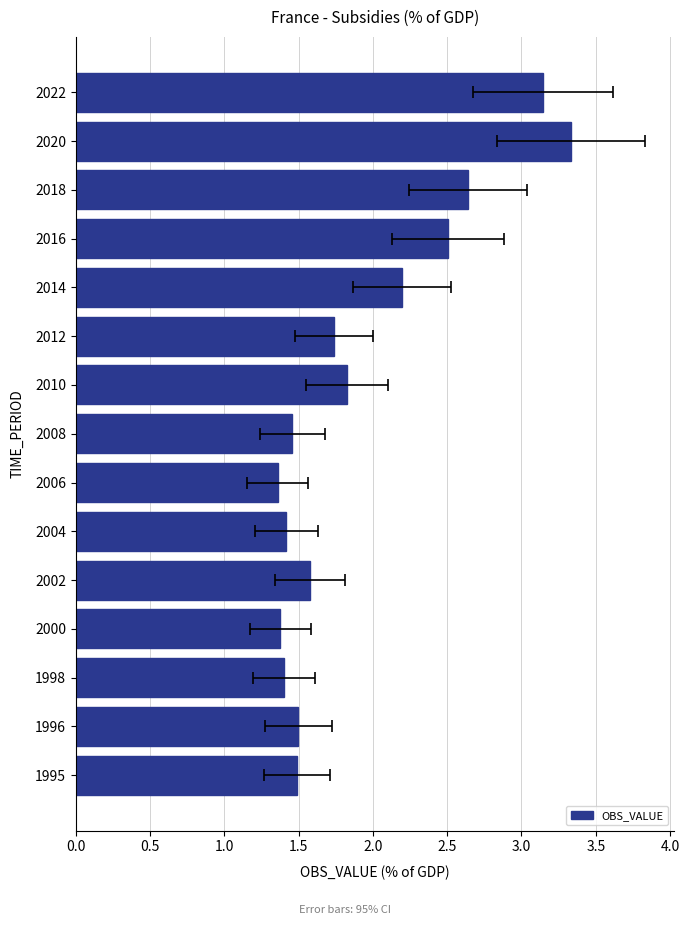

The chart shows a value of 1.5 at 2016. True or false?

False